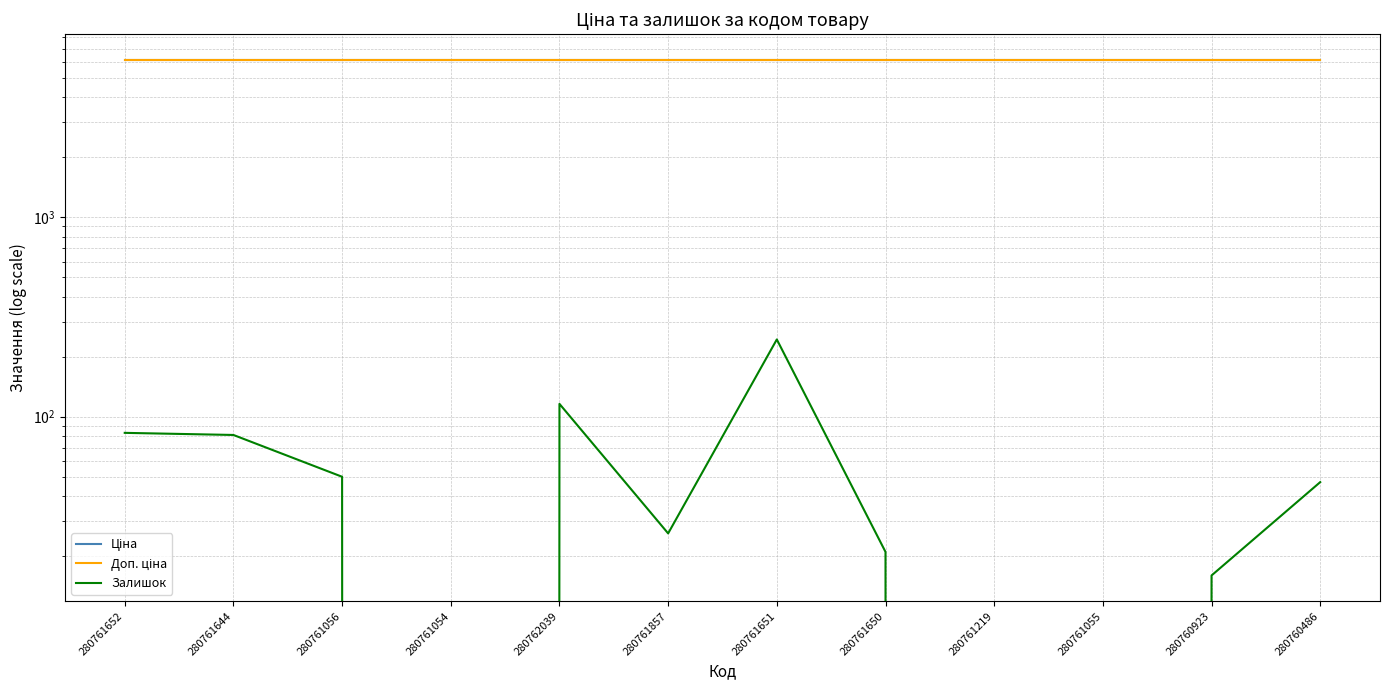

Which category has the highest value across all series?

280761652